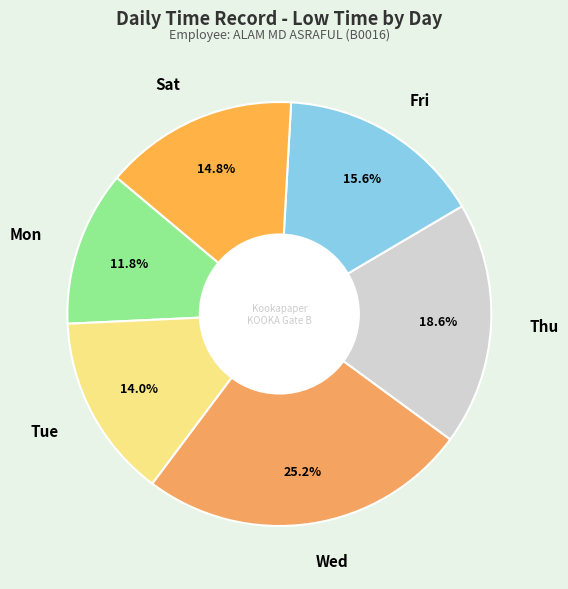

Is Tue the majority of the pie?

No